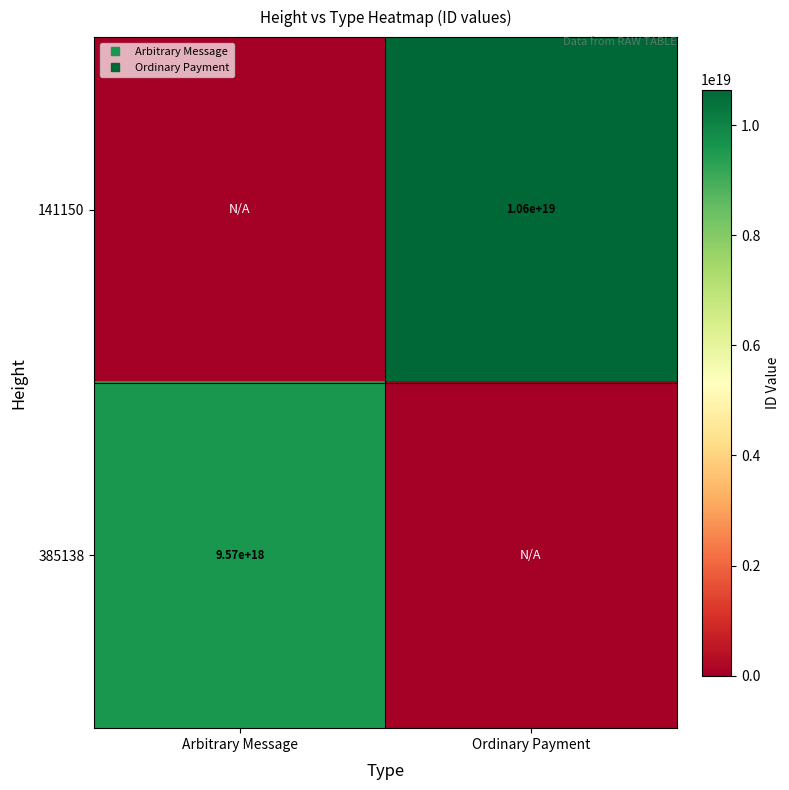

True or false: 385138 has a value of 6343748389064140800 at Arbitrary Message.

False